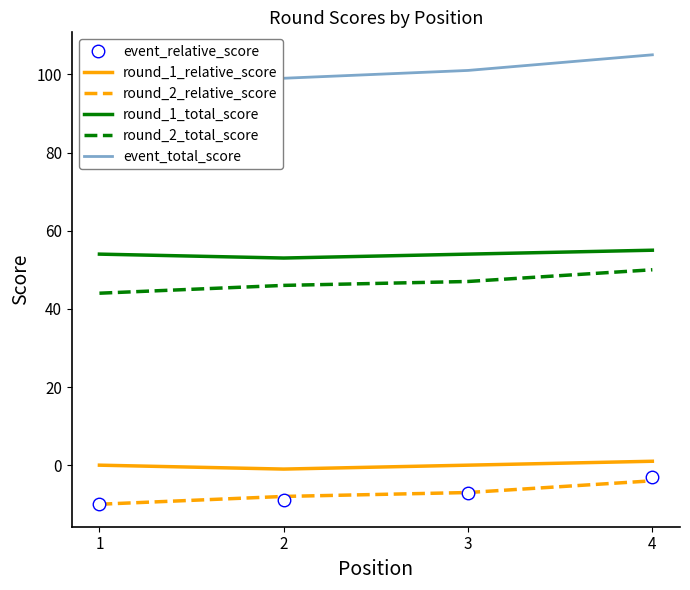

At how many categories does at least one series exceed 11?

4